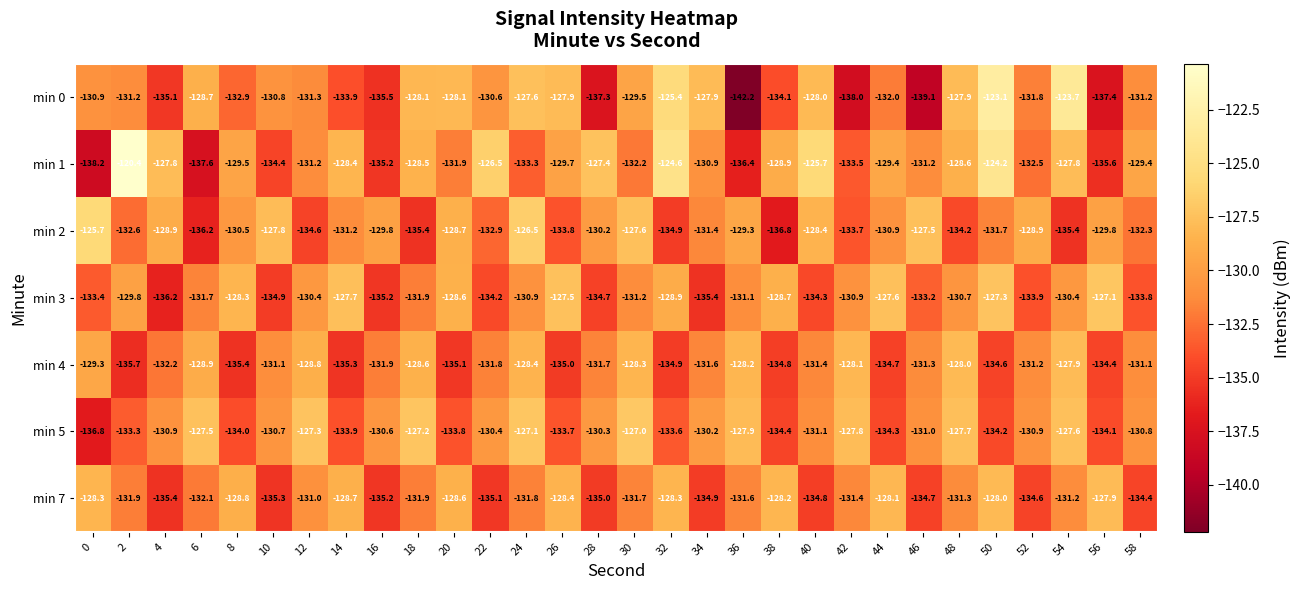

The value of min 0 at 0 is -35.1. True or false?

False